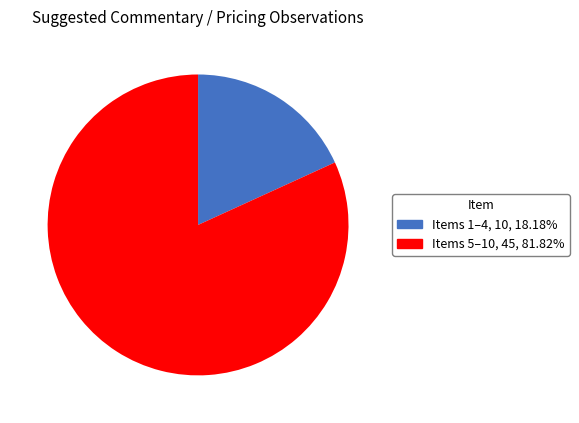

Is the sum of Items 1–4 and Items 5–10 greater than half?

Yes